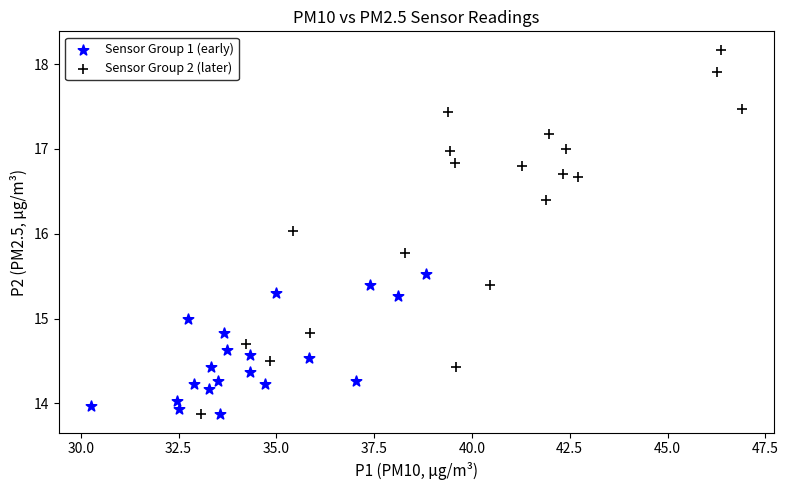

Which series has the widest spread of Y values?

Sensor Group 2 (later)